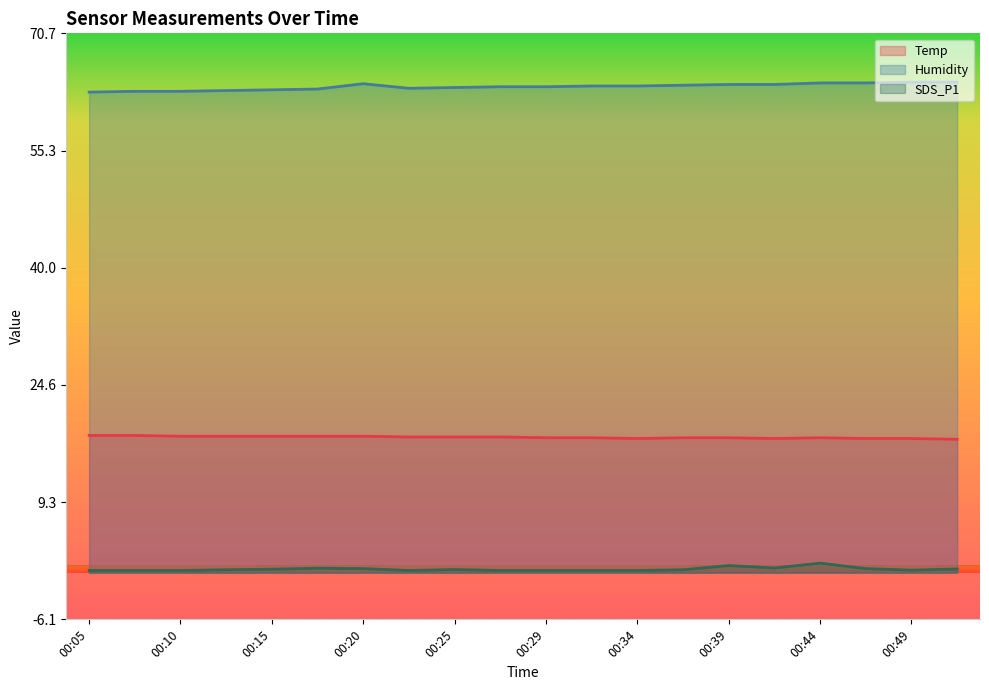

What is the sum of all SDS_P1 values?

9.5